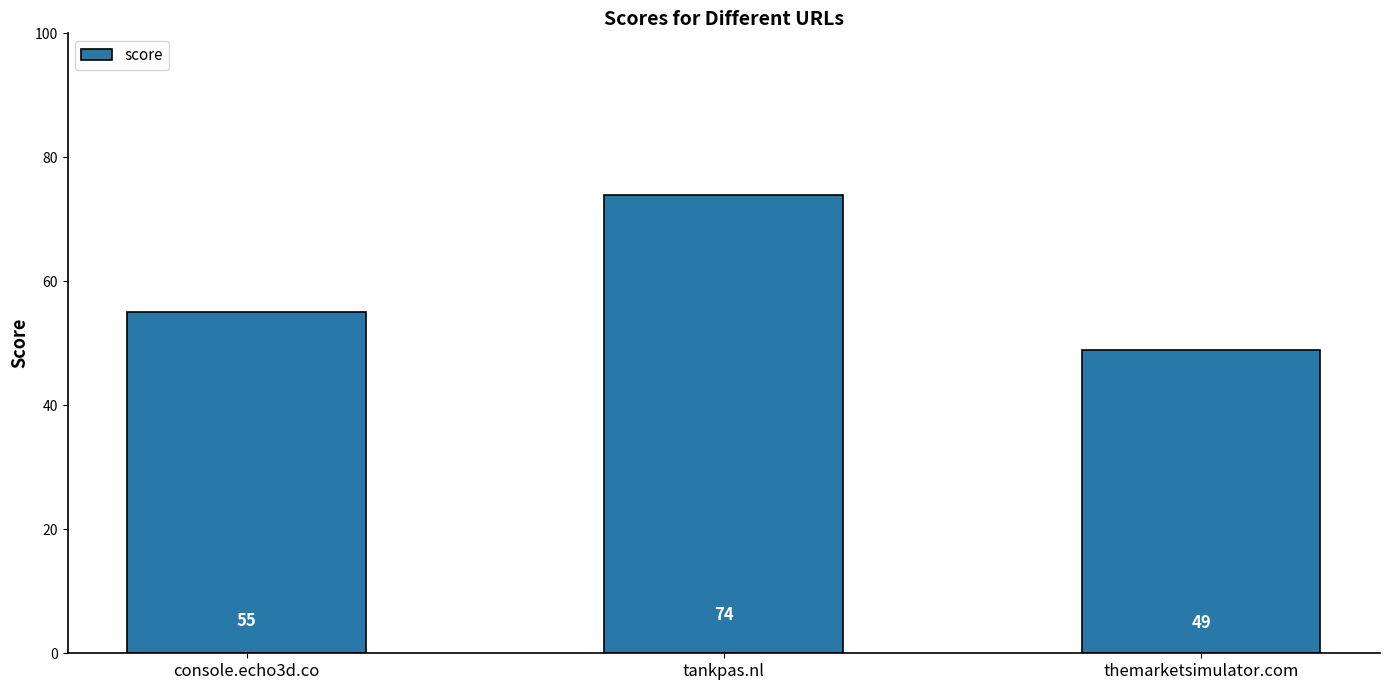

At which label is the value closest to 61?

console.echo3d.co